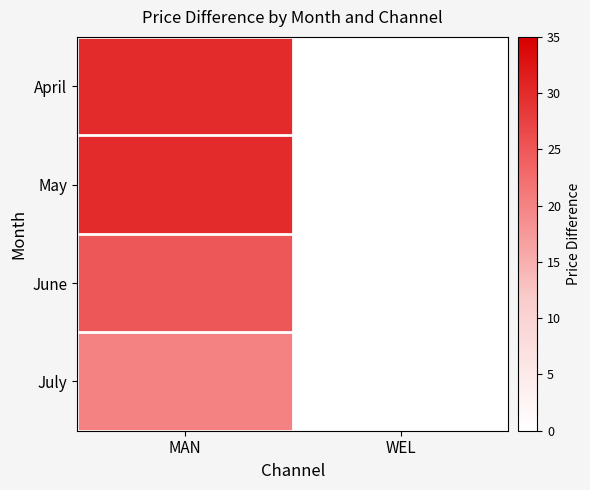

At which category is the sum across all series the highest?

MAN